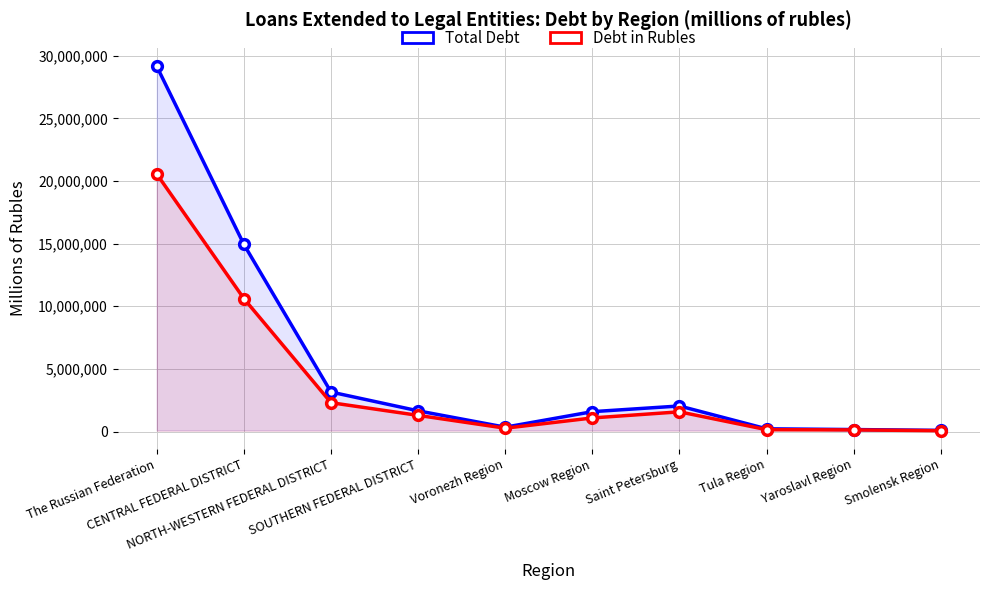

Which series has the largest total across all categories?

Total Debt